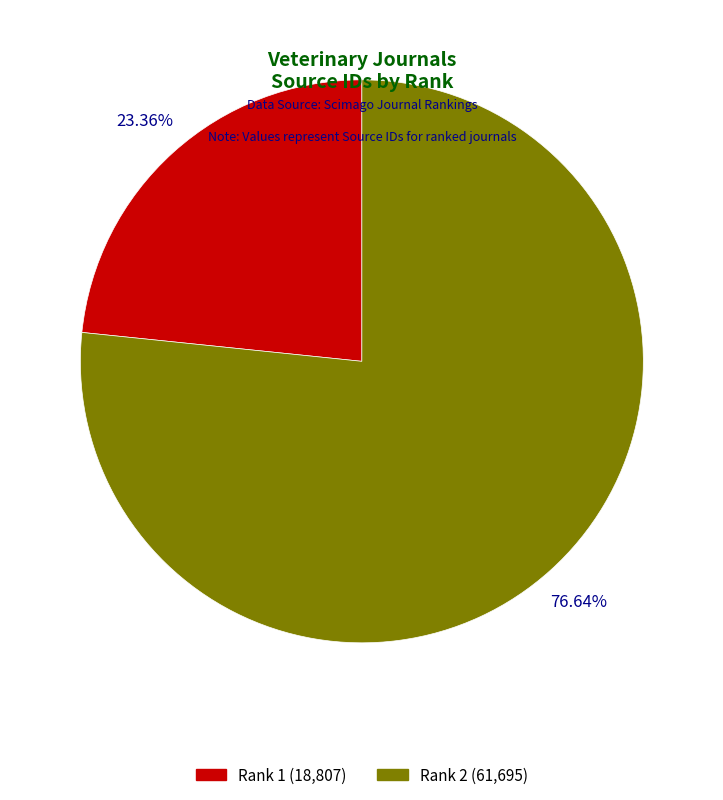

True or false: Rank 2 (61695) accounts for 71% of the total.

False